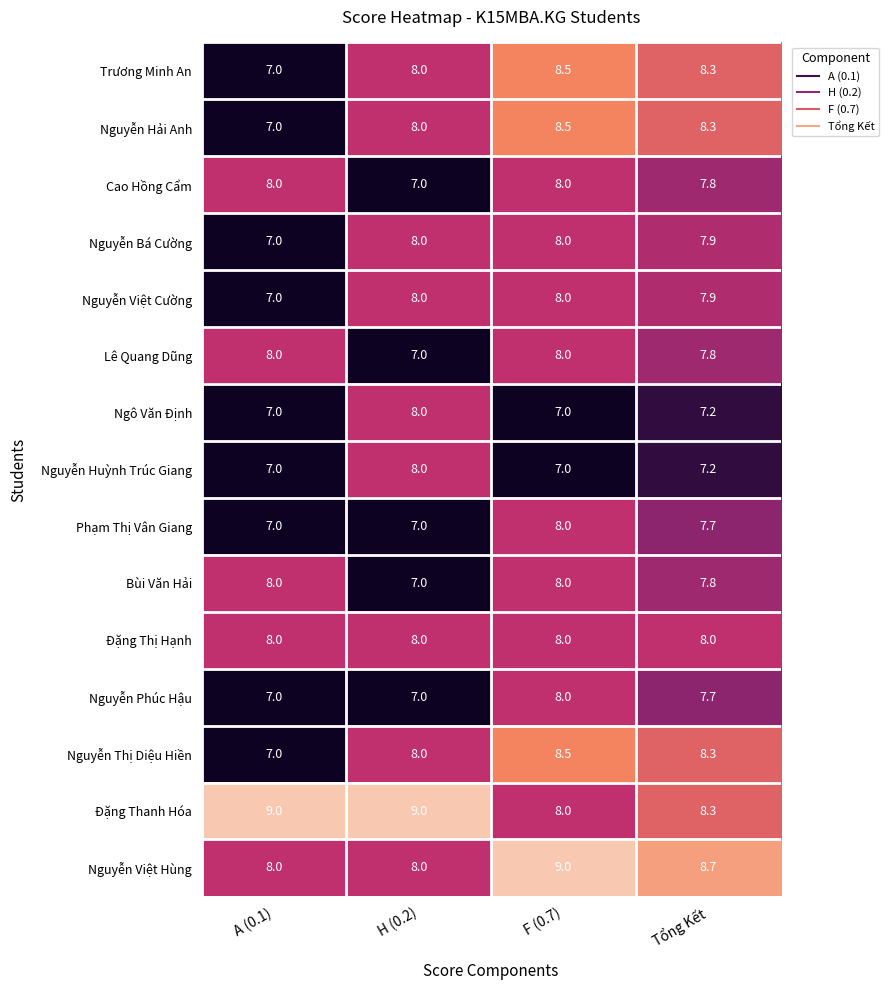

At how many categories does at least one series exceed 8?

4